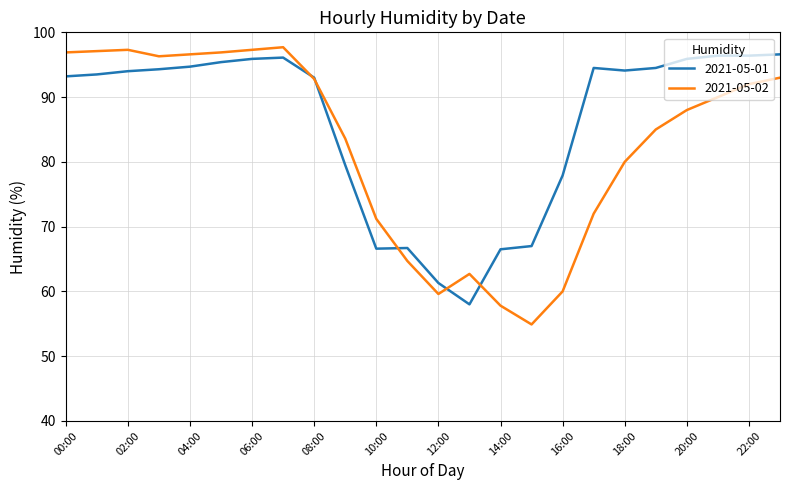

What is the minimum value for 2021-05-01?

58.0